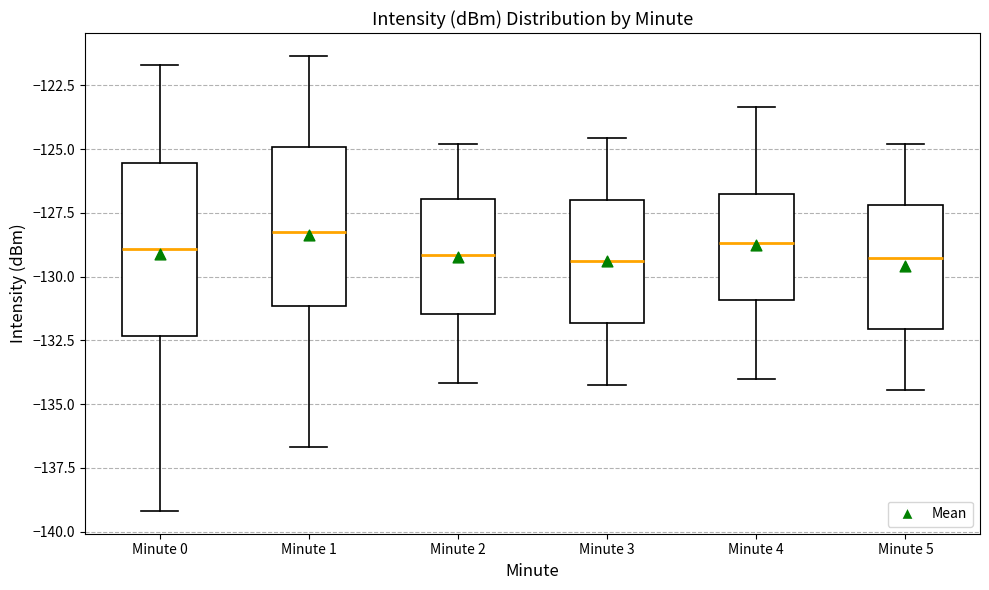

Reading left to right, transcribe this box plot: for each box, give where its median line is, the range the box spans, and where its two whiskers end, as read against the y-axis. The values are not printed on the chart, so give them approximately, as read against the axis.

Minute 0: median -129.0, box -132.5 to -125.5, whiskers -139.0 to -121.5
Minute 1: median -128.0, box -131.0 to -125.0, whiskers -136.5 to -121.5
Minute 2: median -129.0, box -131.5 to -127.0, whiskers -134.0 to -125.0
Minute 3: median -129.5, box -132.0 to -127.0, whiskers -134.0 to -124.5
Minute 4: median -128.5, box -131.0 to -127.0, whiskers -134.0 to -123.5
Minute 5: median -129.5, box -132.0 to -127.0, whiskers -134.5 to -125.0